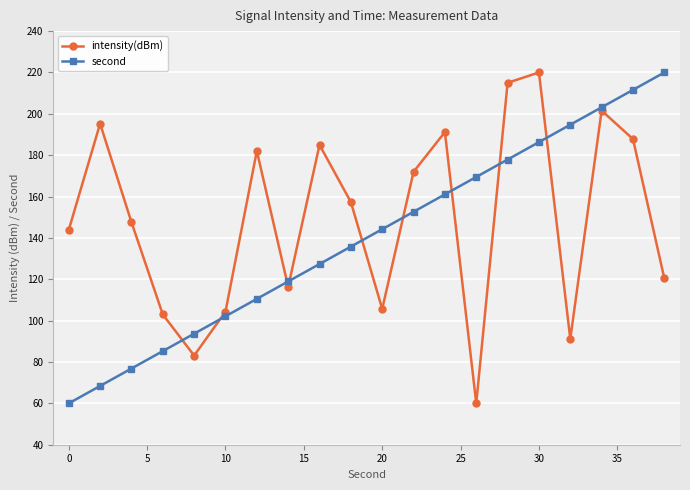

What is the value of the intensity(dBm) point at the 11th from the left?

105.6